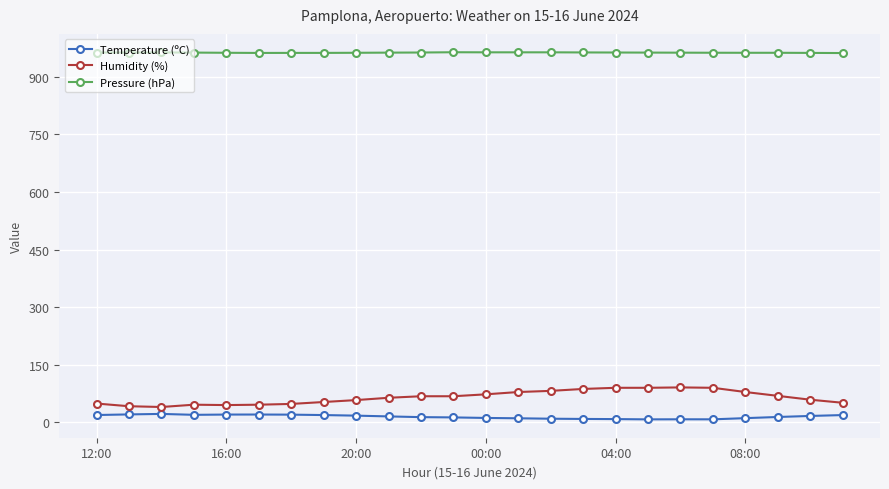

What is the maximum value shown in the chart?

963.7